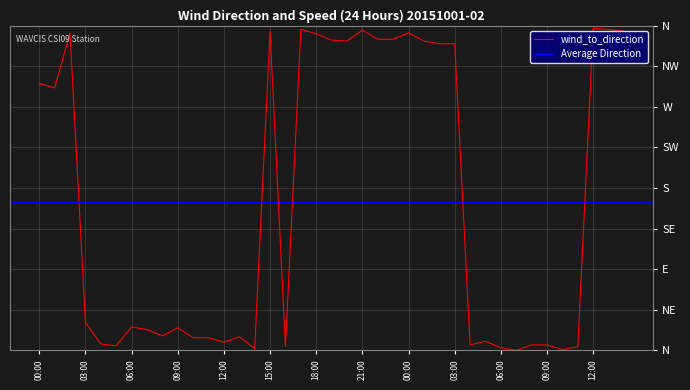

Between 15:00 and 00:00, which is larger?

15:00